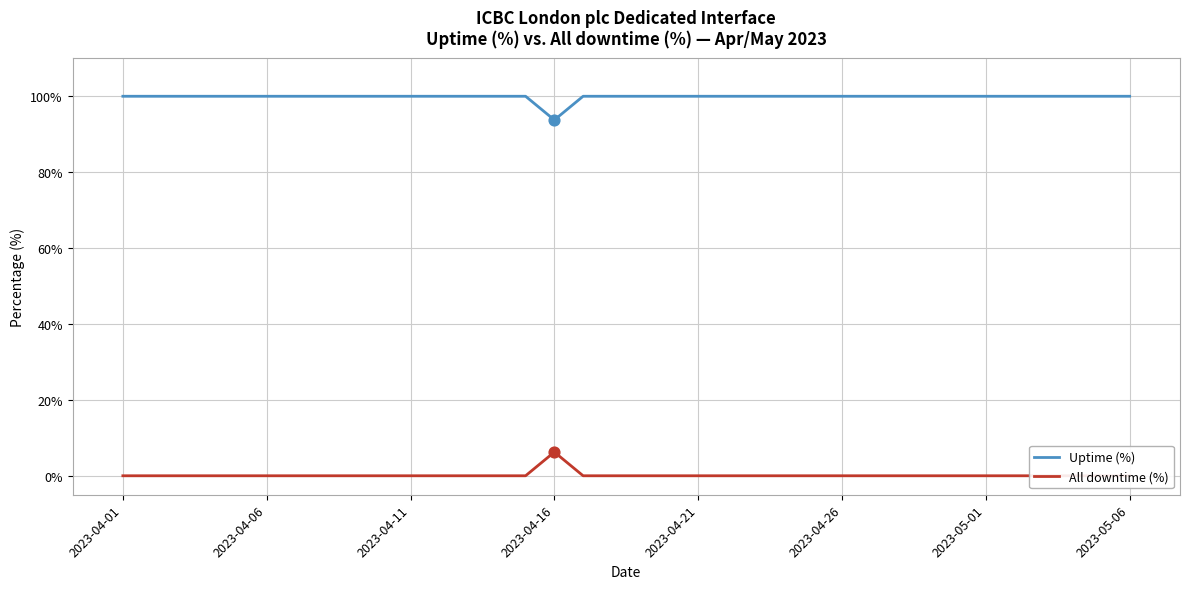

What is the total value across all series at 2023-04-01?

100.0